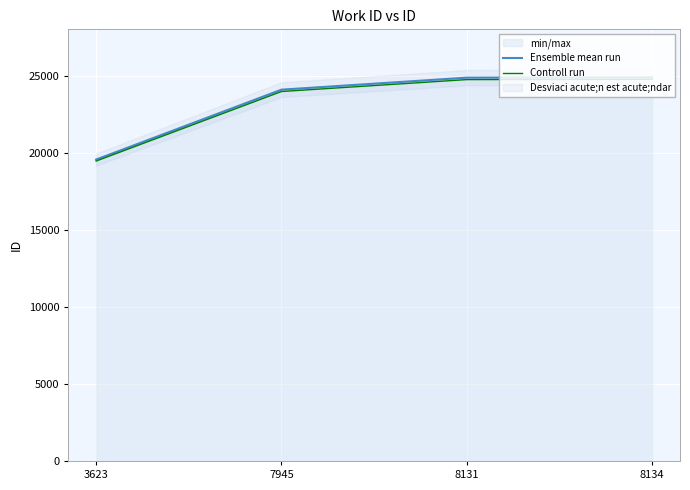

Which series has the widest spread of values?

Ensemble mean run